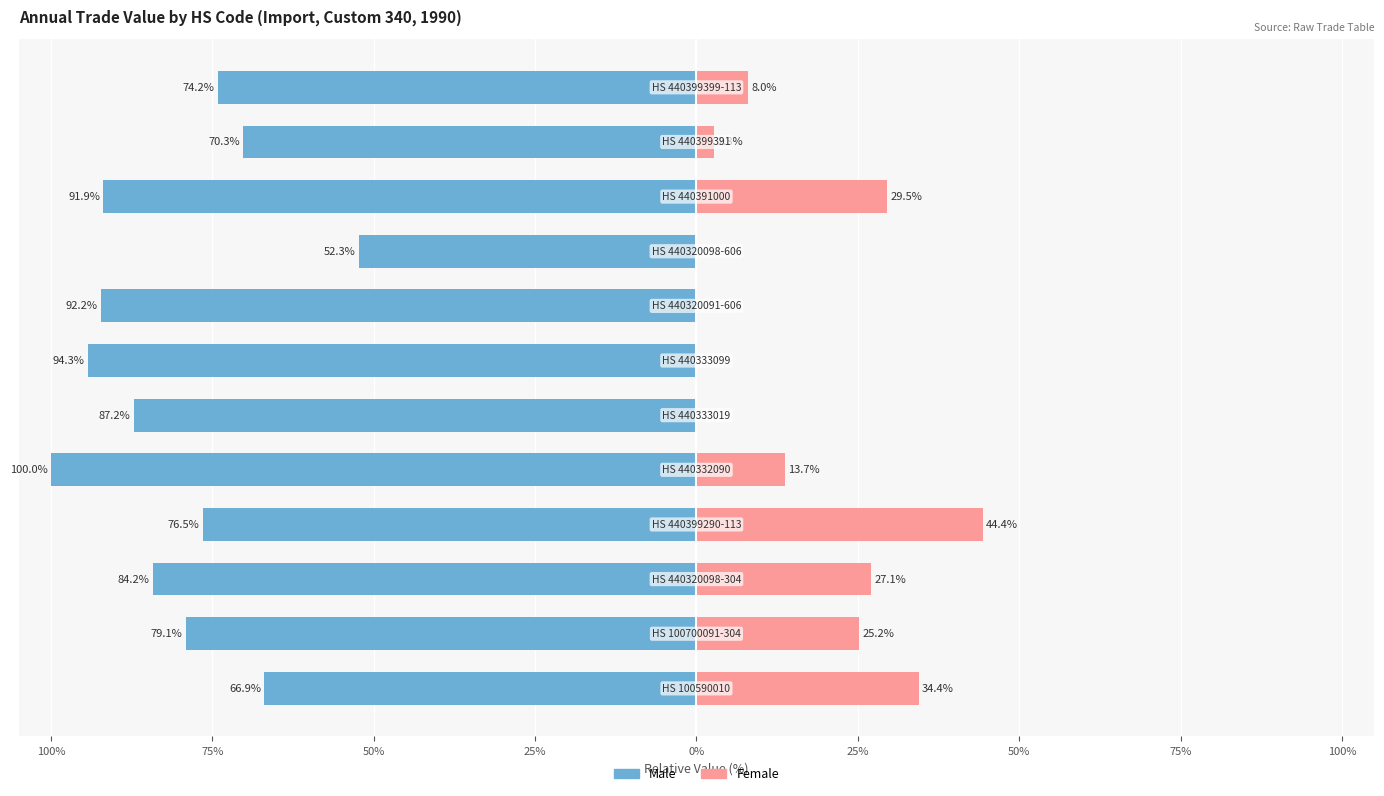

How many groups of bars are there?

12